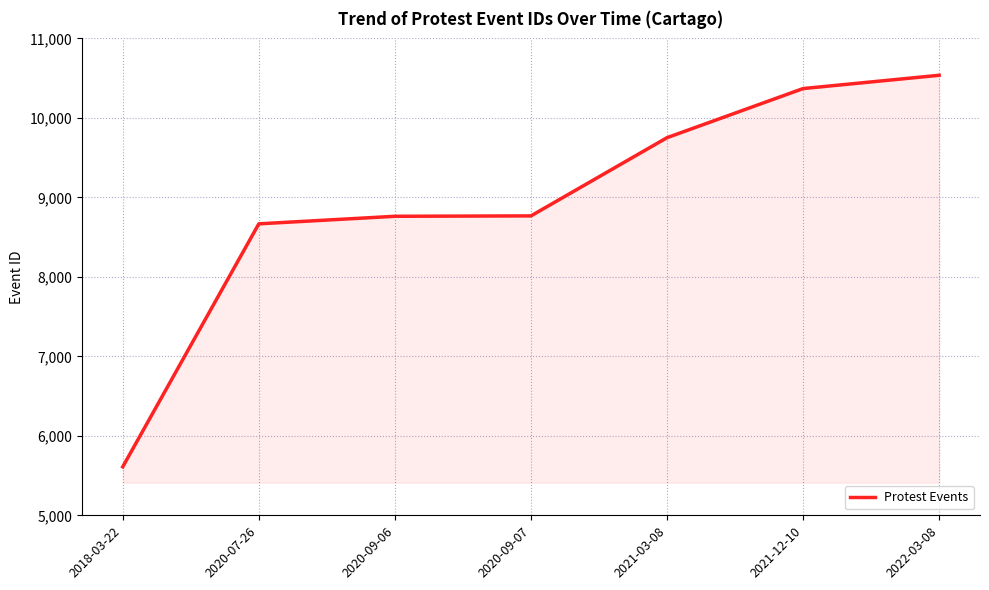

What is the approximate value at 2020-09-06, to the nearest 10?

8760